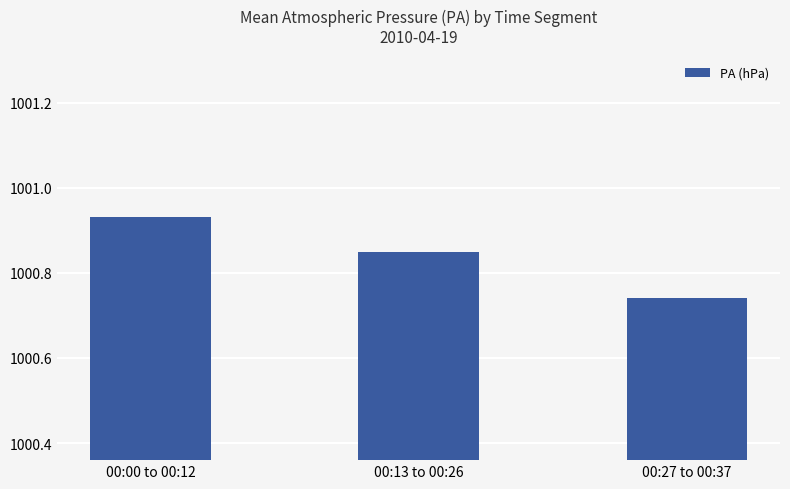

At which label is the value closest to 1000?

00:27 to 00:37